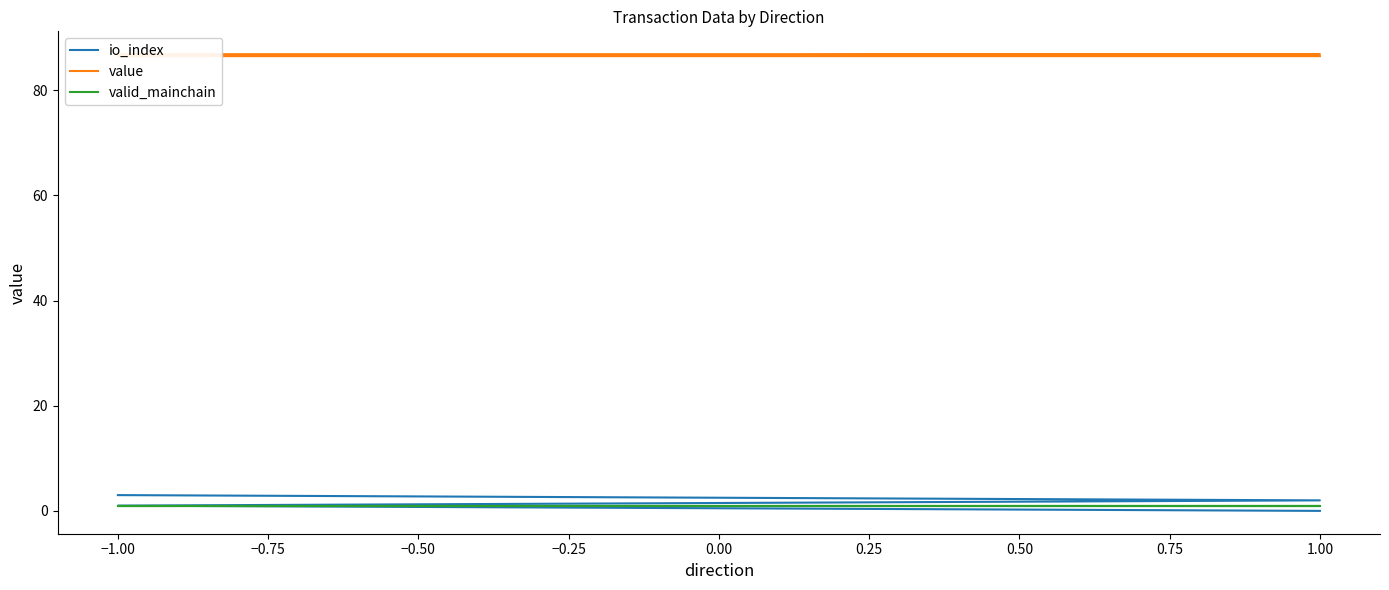

How many lines are shown in the chart?

3